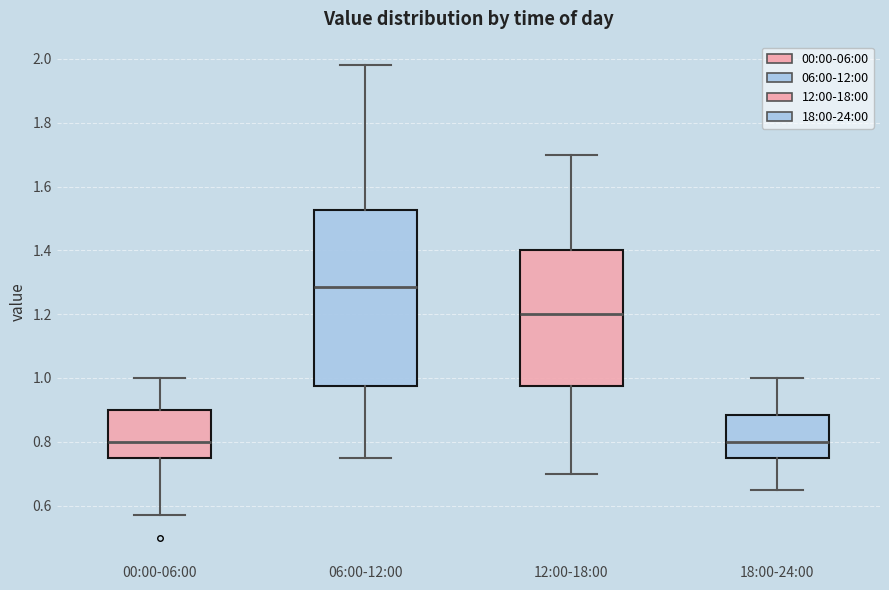

Reading left to right, transcribe this box plot: for each box, give where its median line is, the range the box spans, and where its two whiskers end, as read against the y-axis. The values are not printed on the chart, so give them approximately, as read against the axis.

00:00-06:00: median 0.80, box 0.76 to 0.90, whiskers 0.58 to 1.00
06:00-12:00: median 1.28, box 0.98 to 1.52, whiskers 0.76 to 1.98
12:00-18:00: median 1.20, box 0.98 to 1.40, whiskers 0.70 to 1.70
18:00-24:00: median 0.80, box 0.76 to 0.88, whiskers 0.66 to 1.00